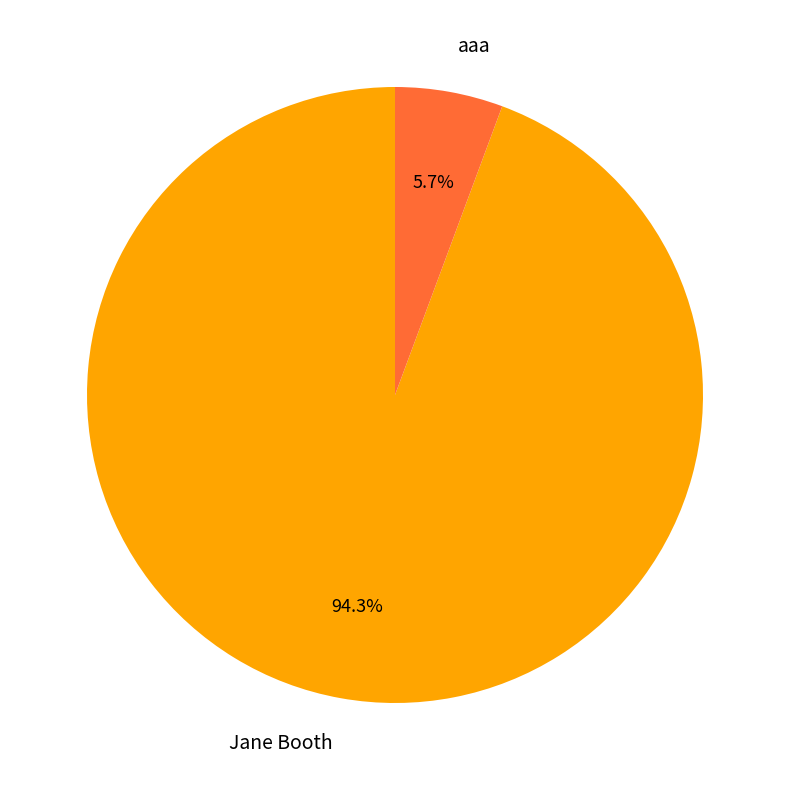

How many slices are in this pie chart?

2